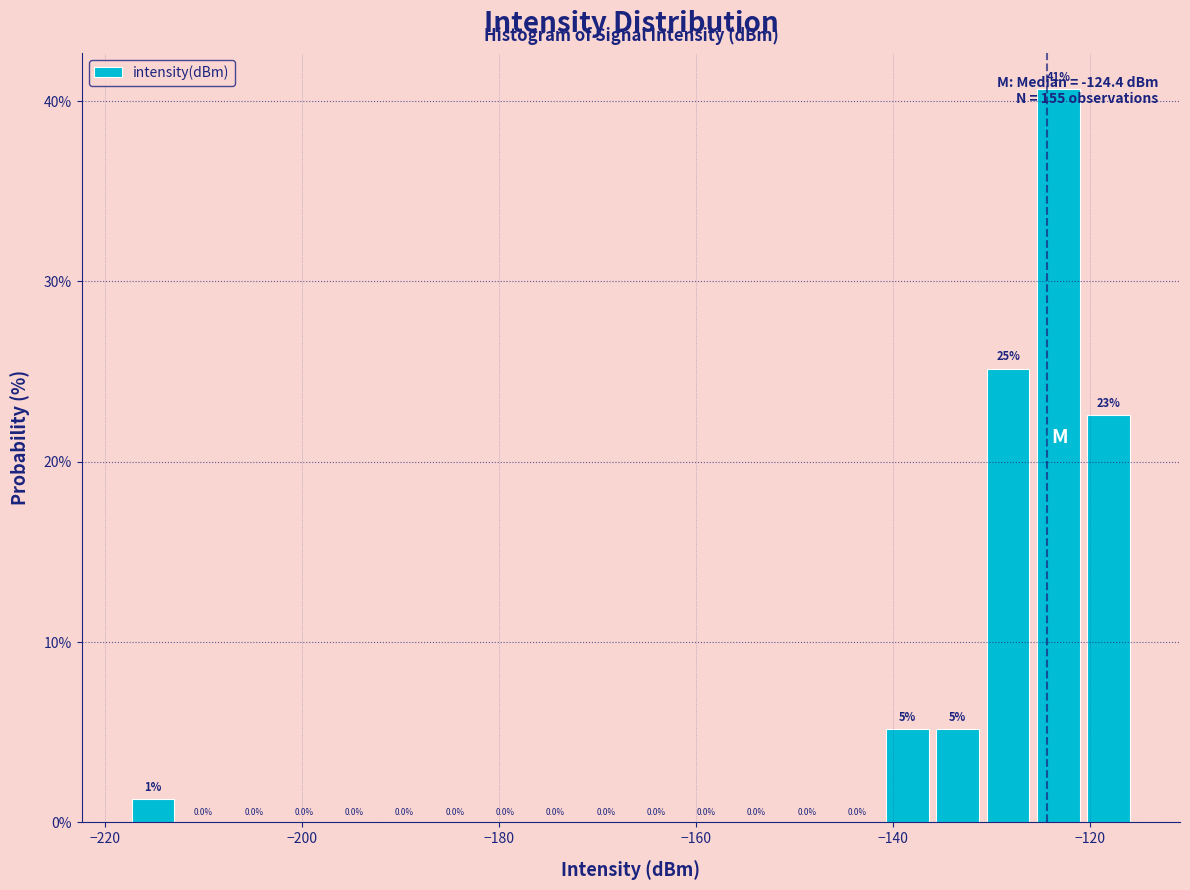

Read against the x-axis, roughly where is the centre of the tallest bar?

-124